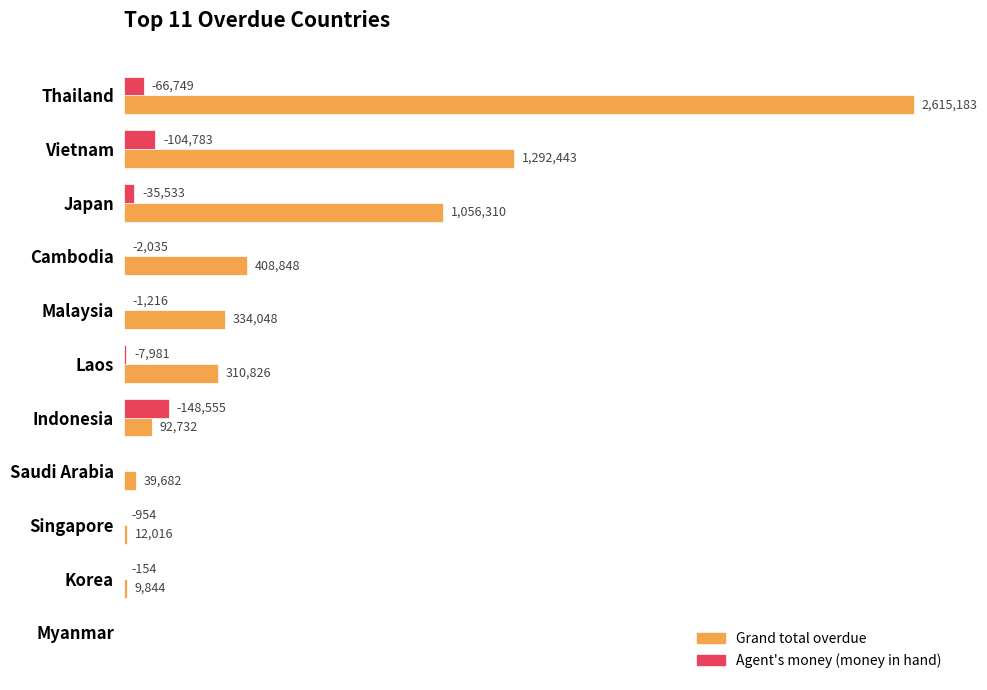

What are all the series names shown in the legend?

Grand total overdue, Agent's money (money in hand)